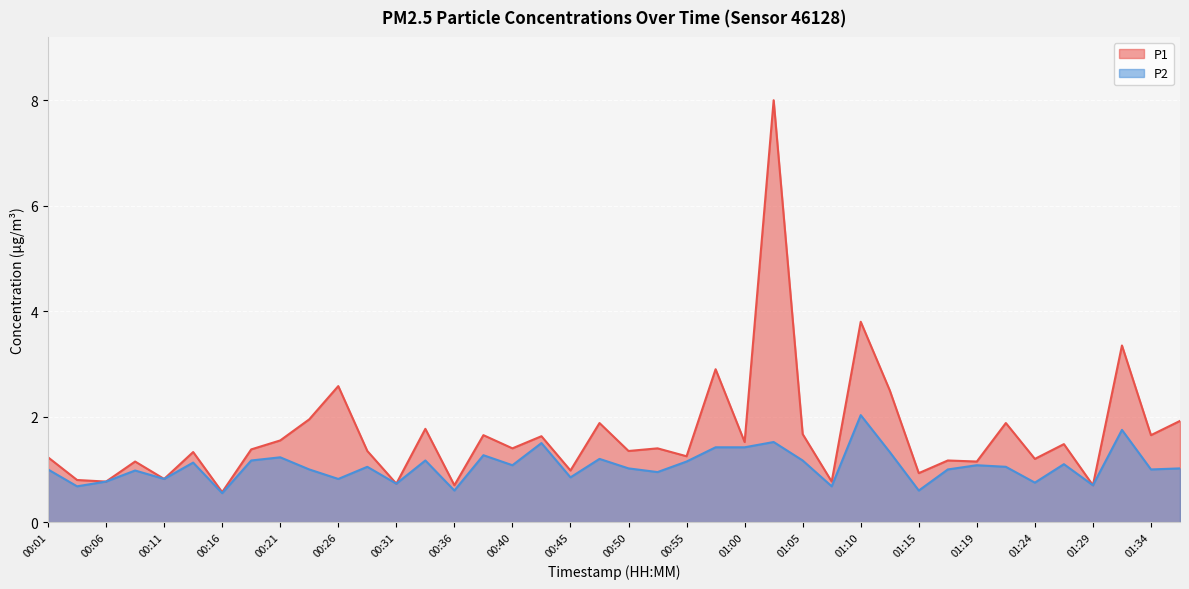

Rank the series by their average value, from highest to lowest.

P1, P2